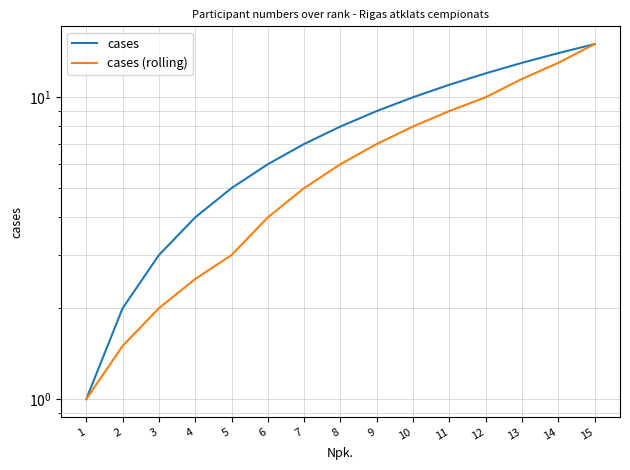

How many values in the cases series are below 8?

7